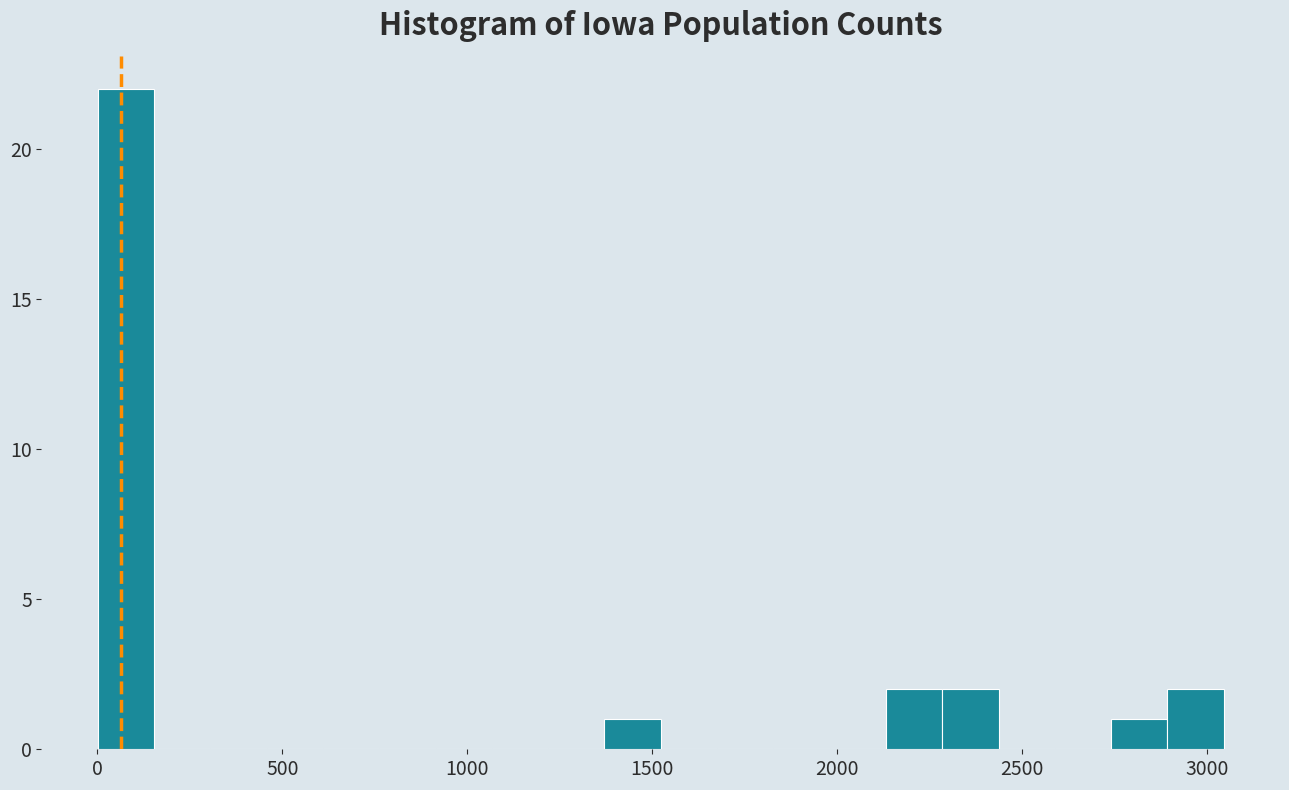

Around what value on the x-axis is the tallest bar? Give the approximate position of its centre, as read against the axis.

100